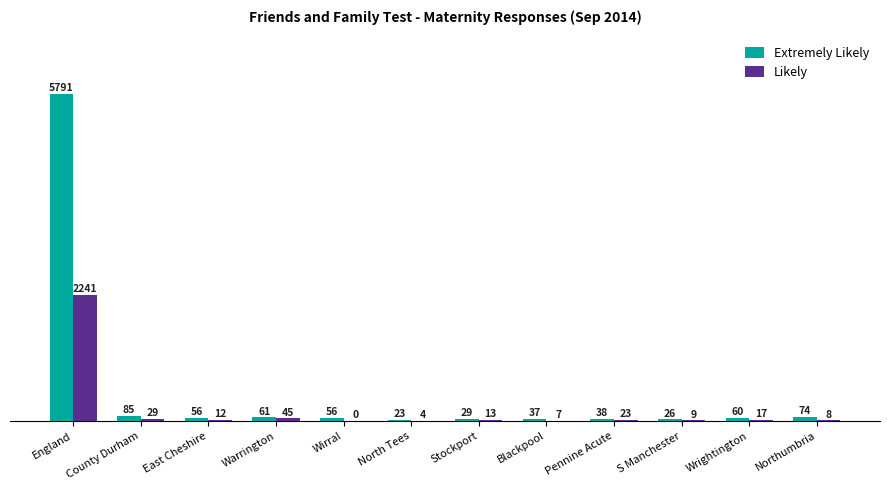

What is the greatest value displayed?

5791